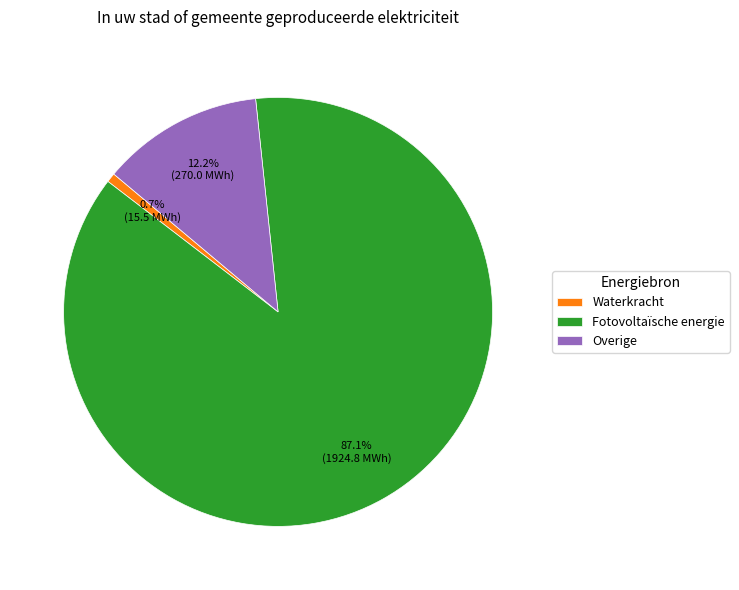

True or false: Overige accounts for 1% of the total.

False